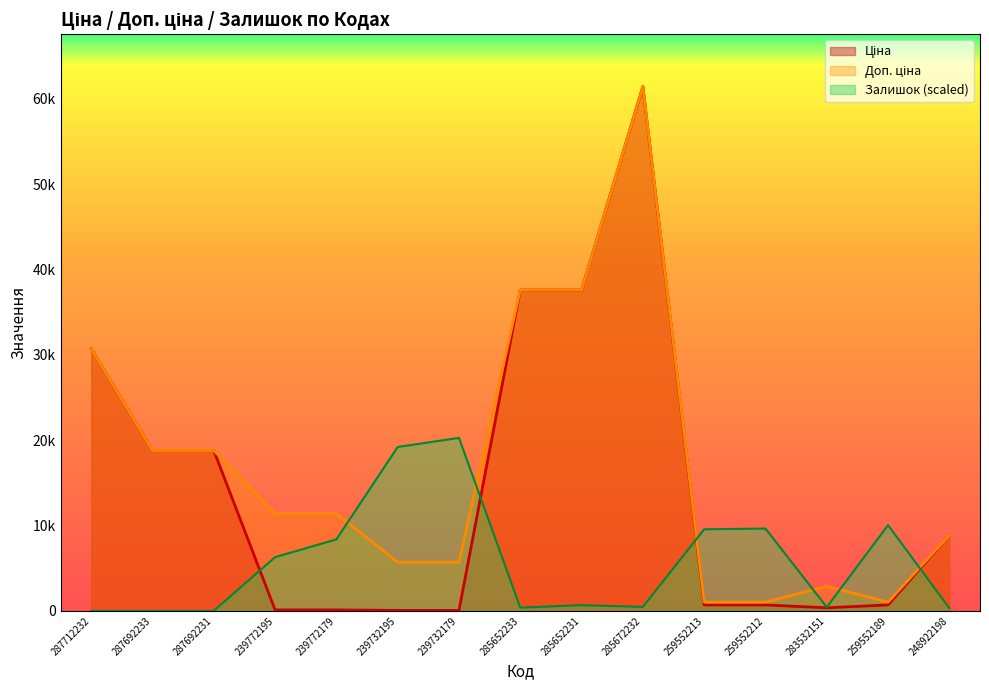

What are all the series names shown in the legend?

Ціна, Доп. ціна, Залишок